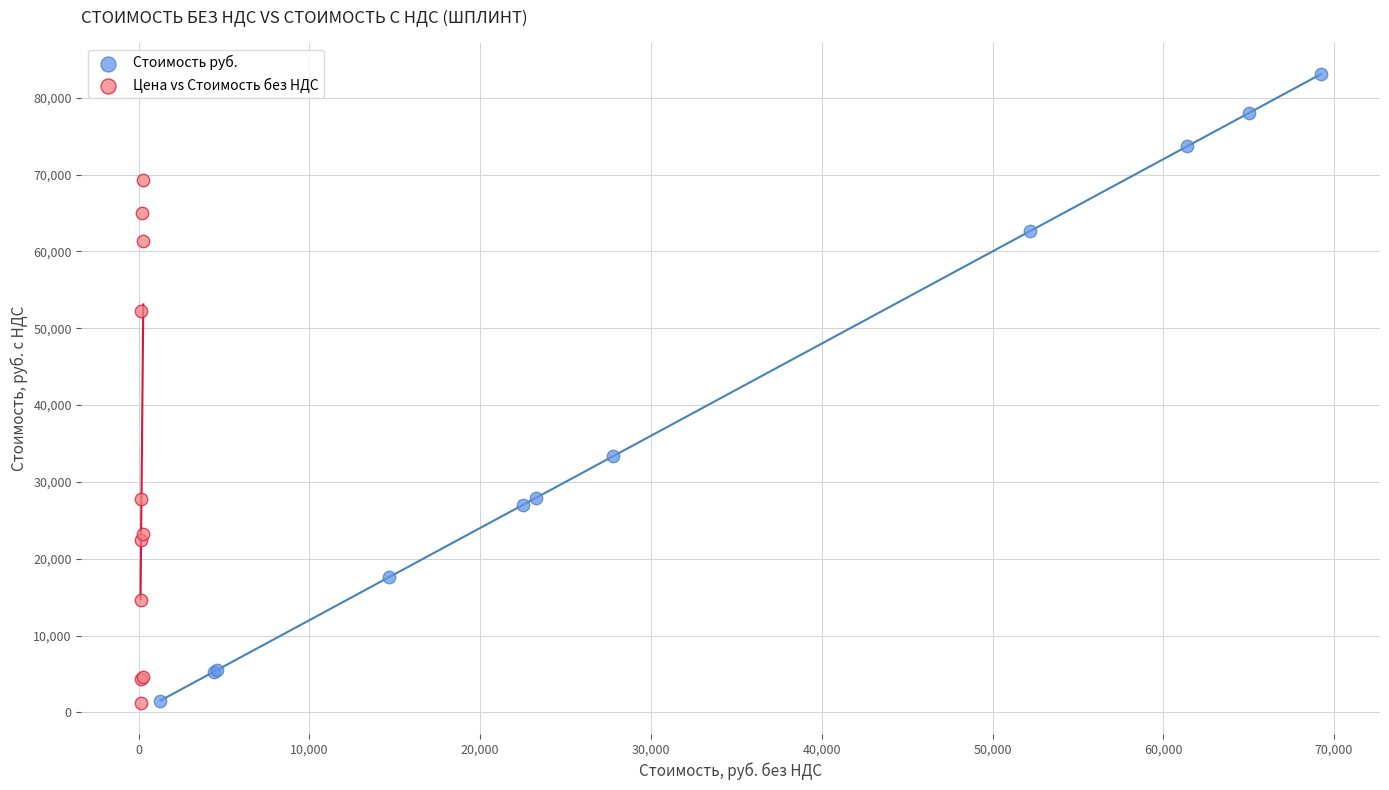

Which series has the largest Y range (max minus min)?

Стоимость руб.